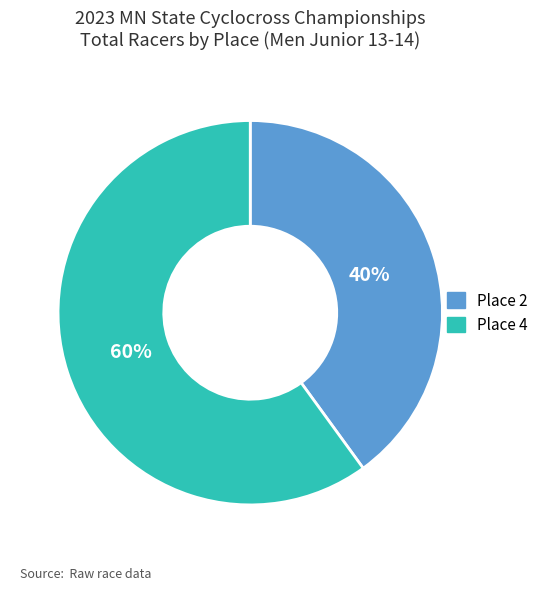

To the nearest percent, what is the difference between the largest and smallest slice percentages?

20%